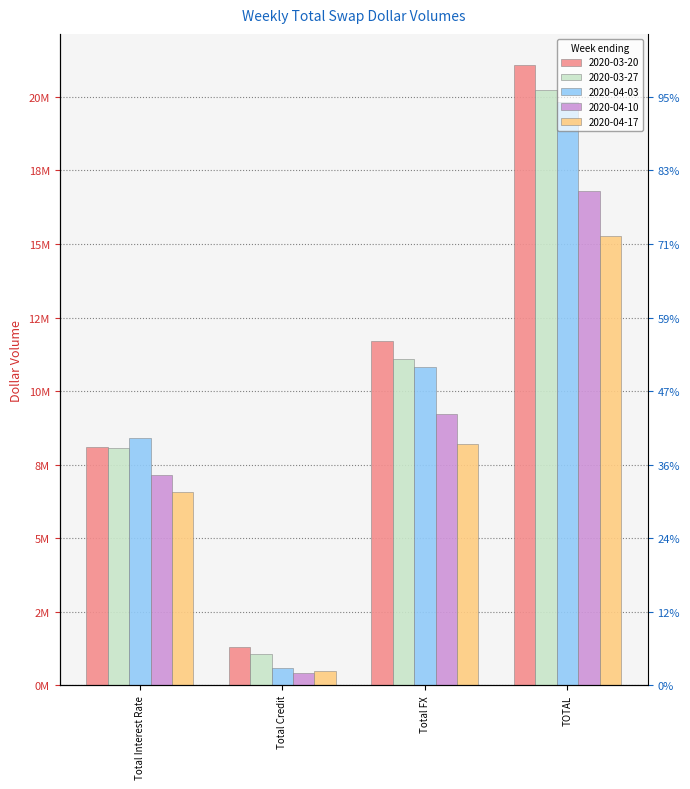

At which label does 2020-03-20 reach its minimum?

Total Credit